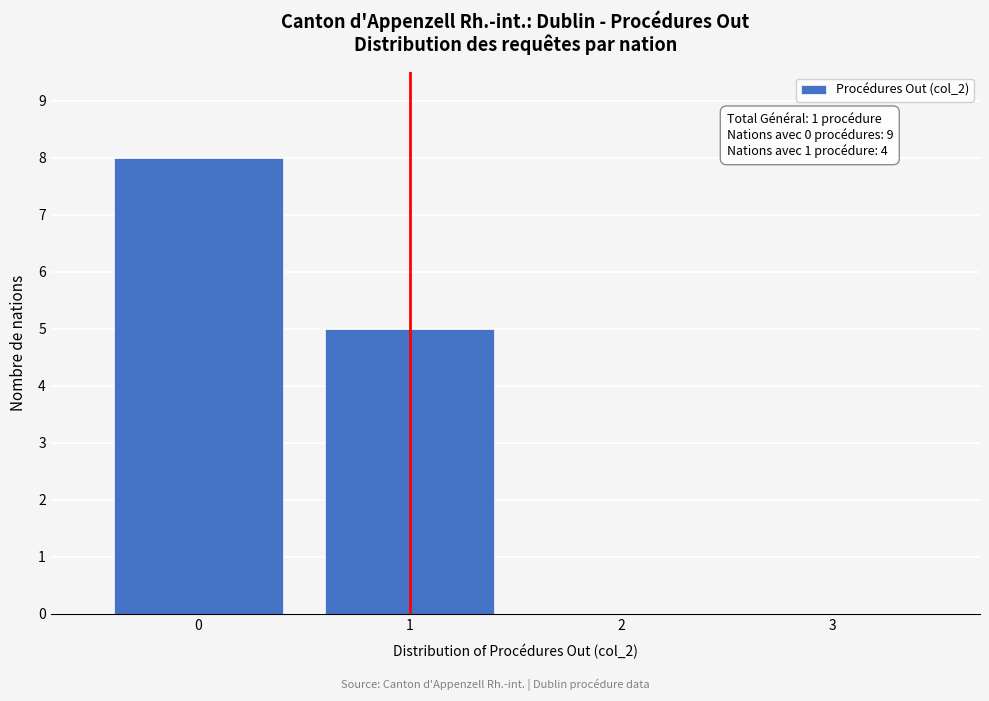

Which range on the x-axis has the tallest bar?

-0.5 to 0.5